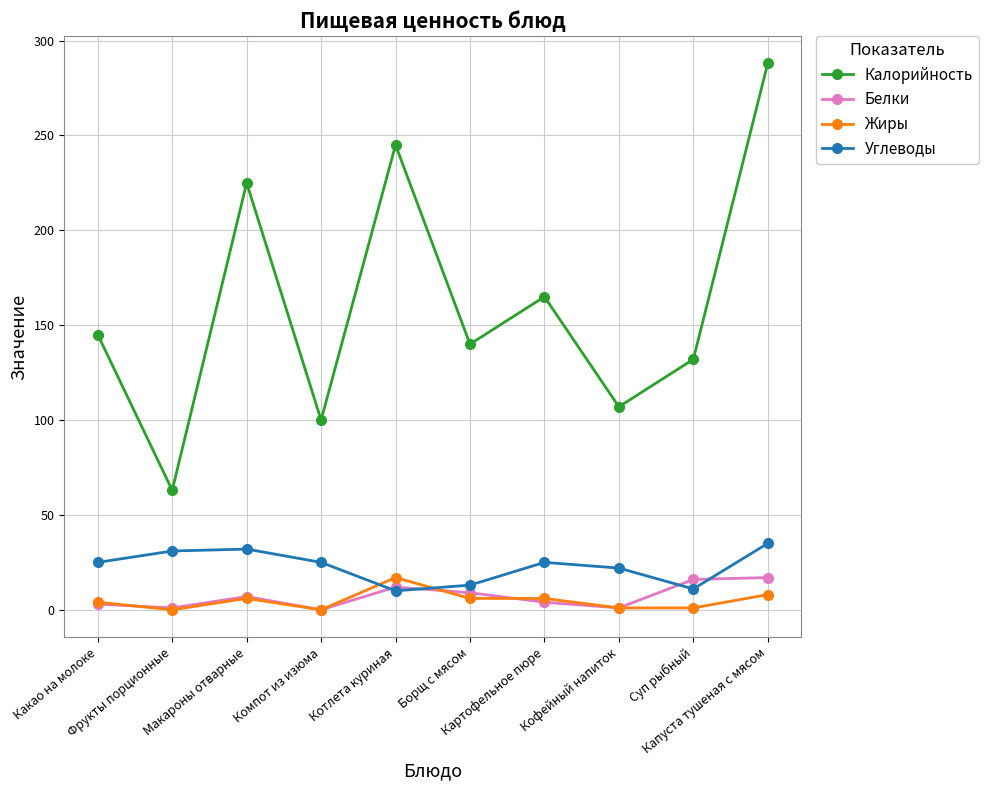

At which label is Углеводы closest to 22?

Кофейный напиток